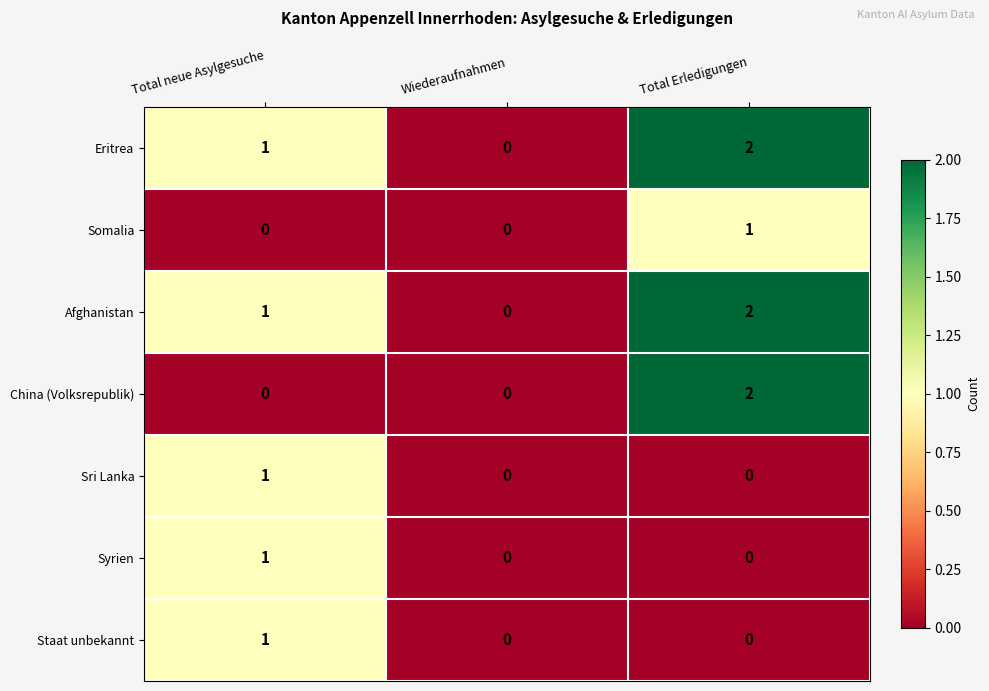

Is the value of Sri Lanka at Wiederaufnahmen greater than the value of Eritrea at Total neue Asylgesuche?

No